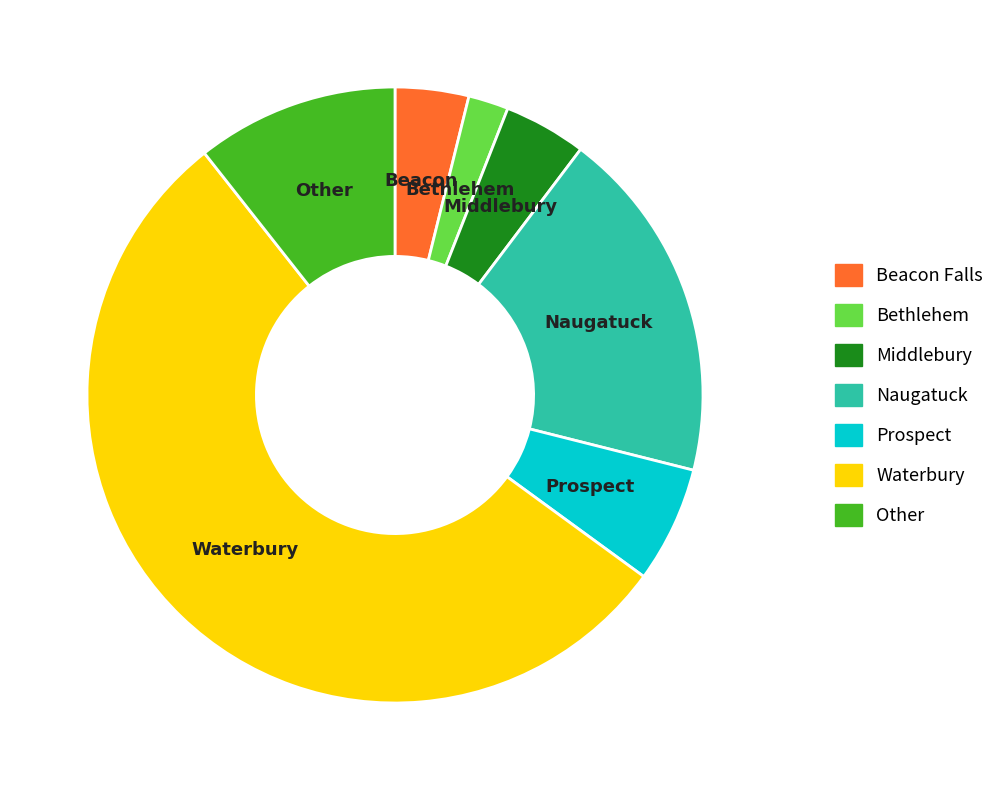

What is the majority slice?

Waterbury